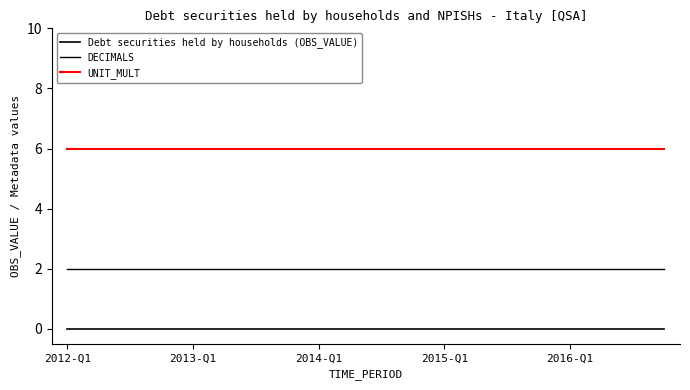

Does the chart have visible grid lines?

No